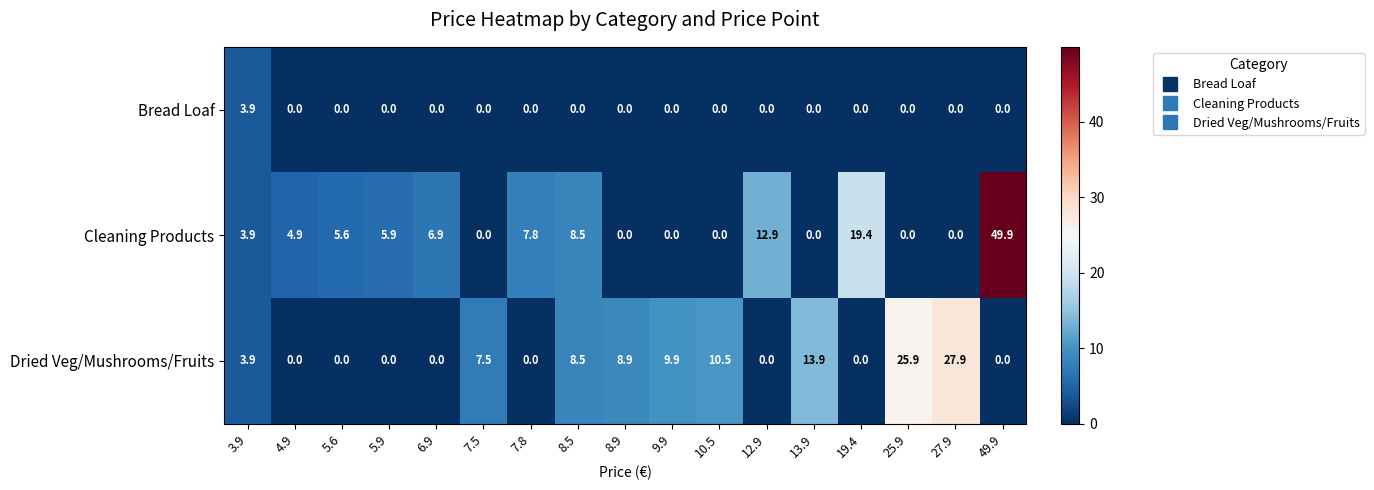

Which category has the highest value across all series?

49.9